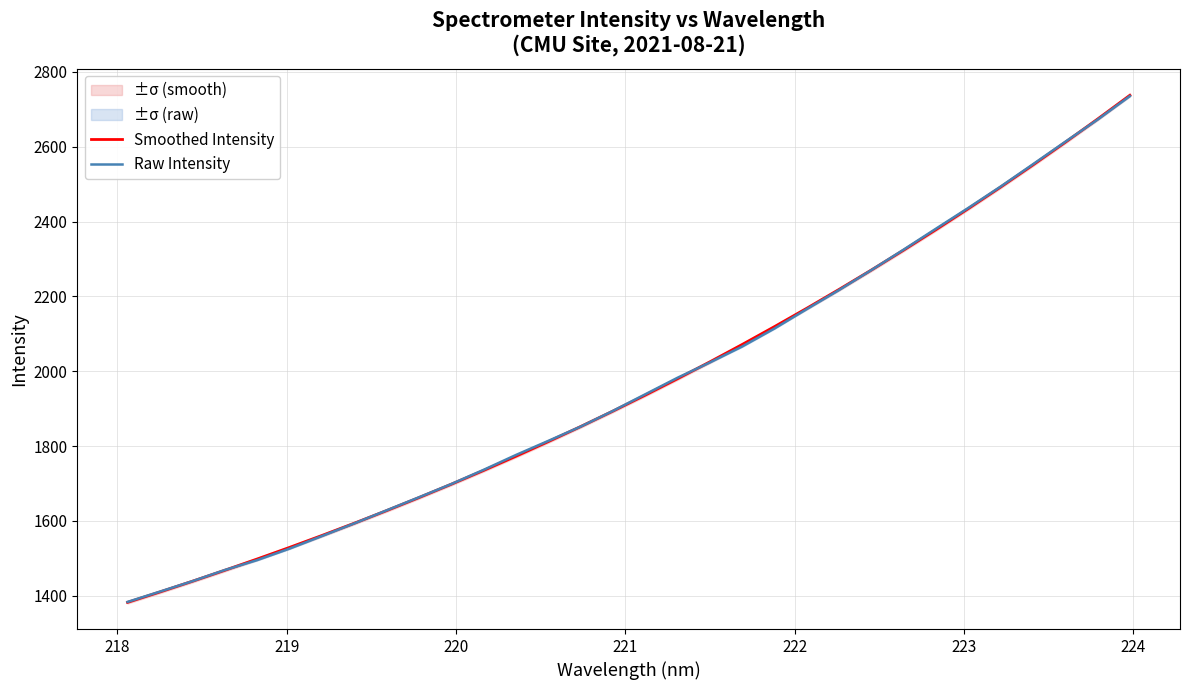

True or false: Raw Intensity has more than 2 interior local peaks.

False